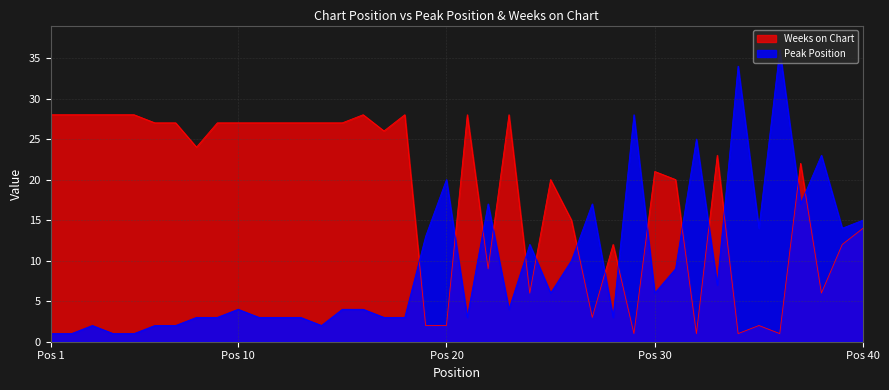

What are all the series names shown in the legend?

Weeks on Chart, Peak Position